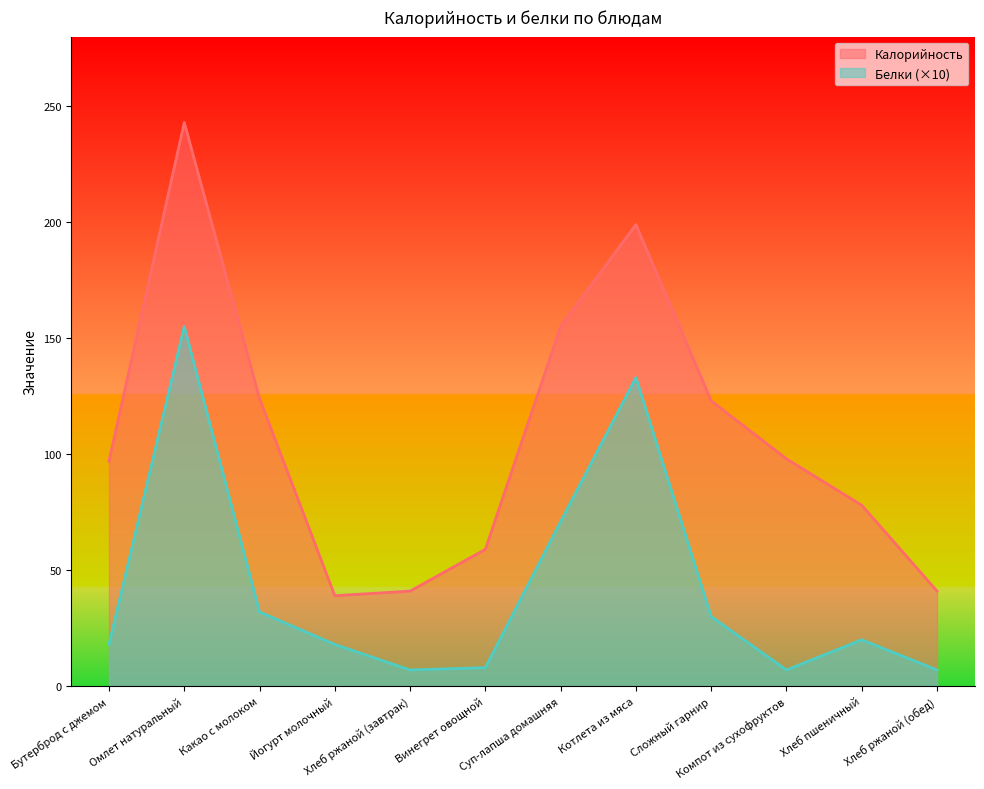

Which label corresponds to the largest value in the chart?

Омлет натуральный